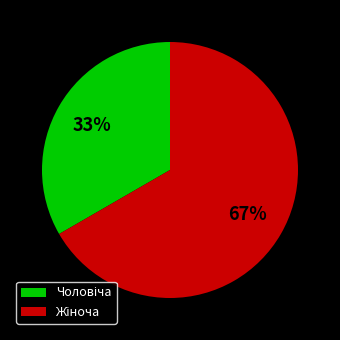

Is there any slice that represents more than half of the pie?

Yes